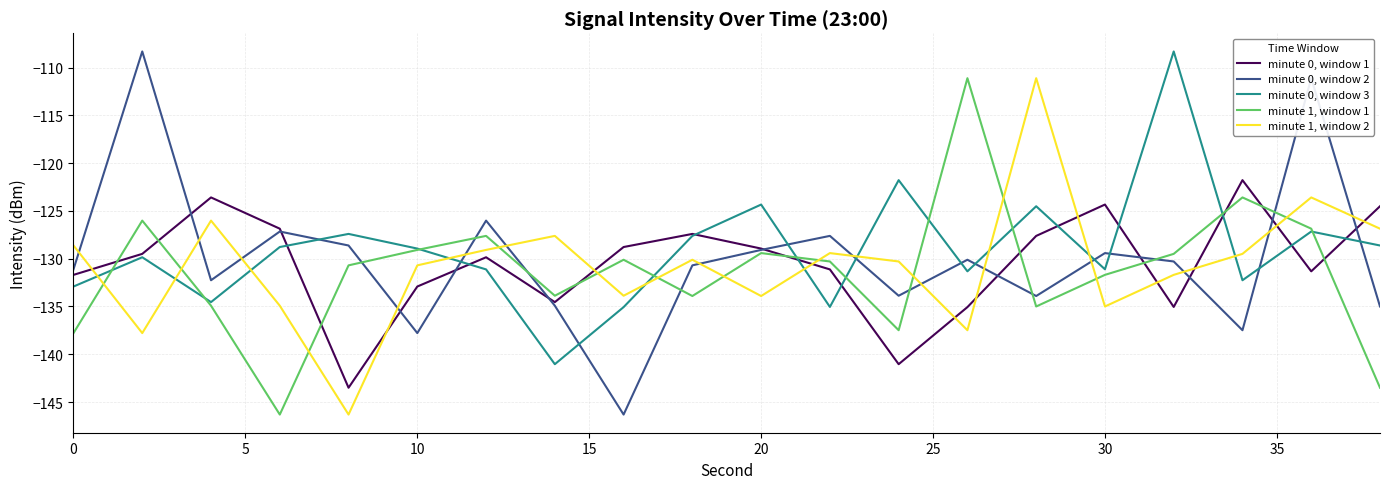

What is the maximum value shown in the chart?

-108.3